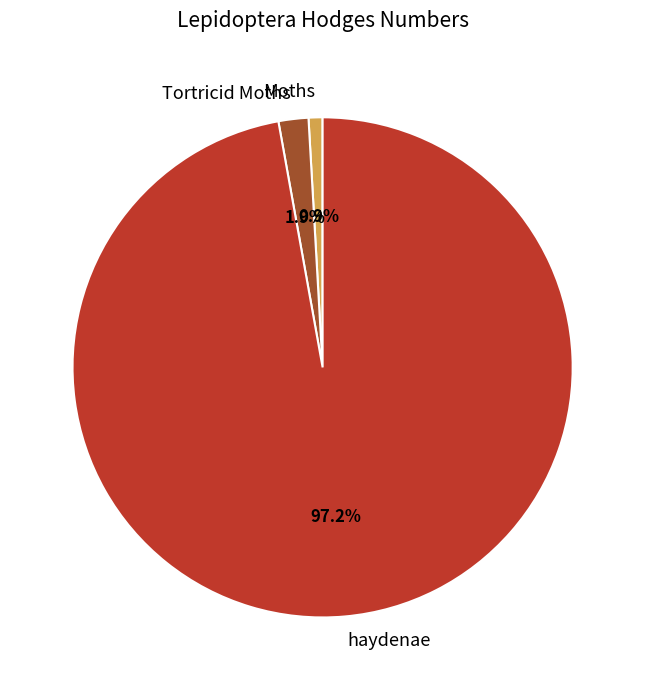

What portion of the pie excludes haydenae?

2.8%